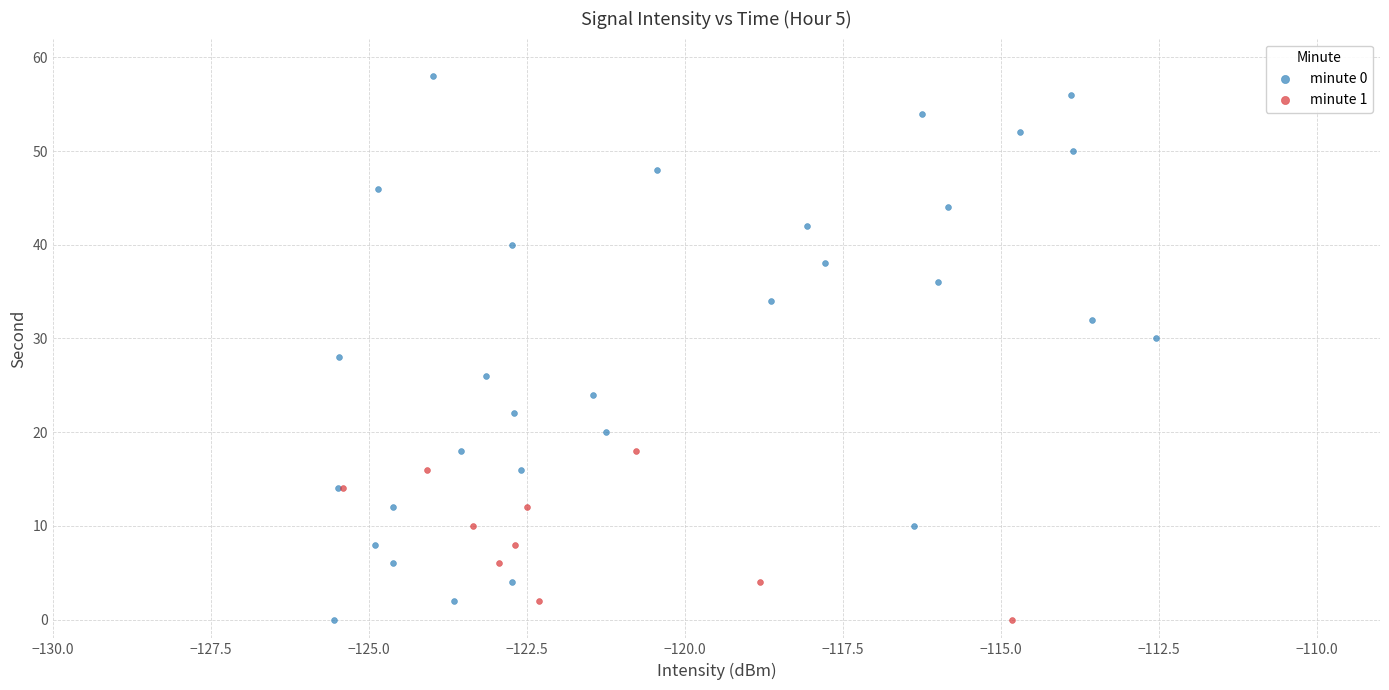

Which series has the widest spread of Y values?

minute 0